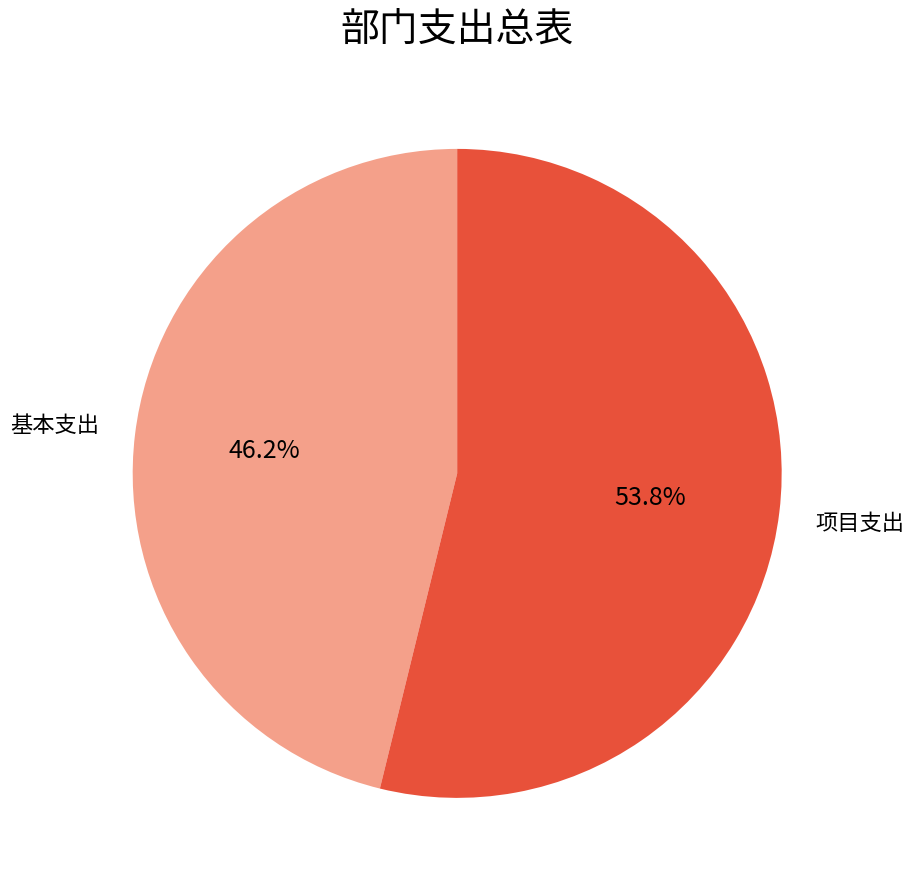

To the nearest percent, what is the average slice percentage?

50%